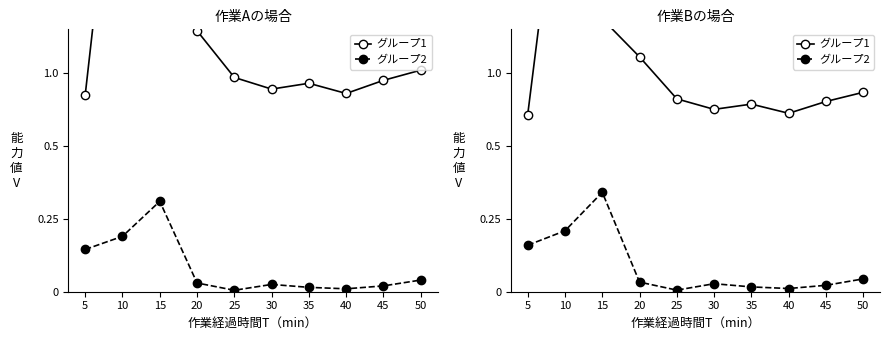

How many series are shown in this chart?

2